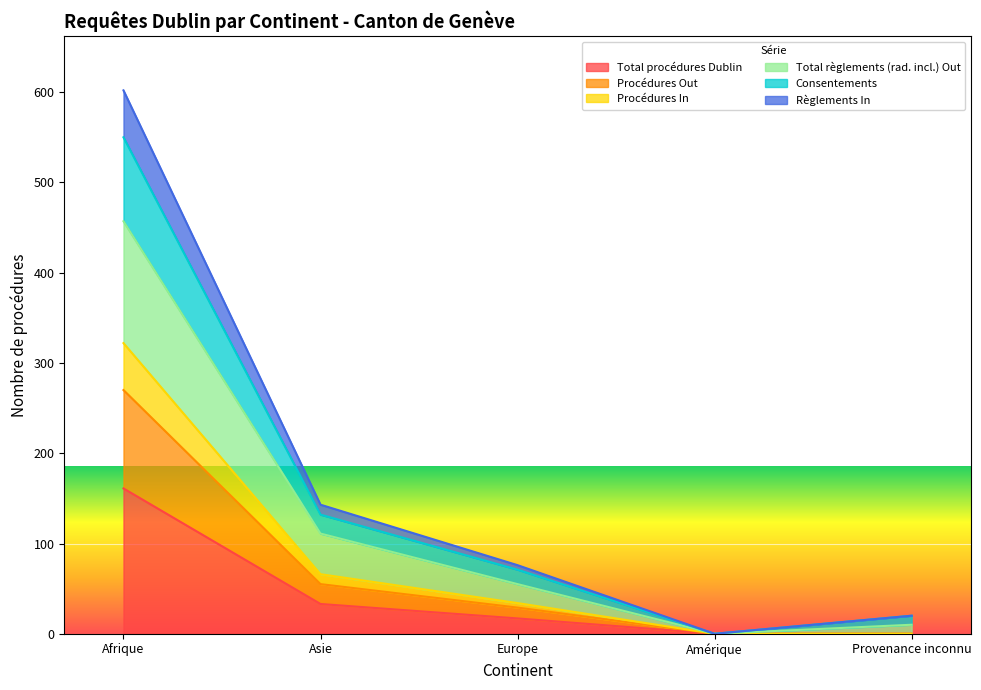

At which label is Règlements In closest to 301?

Asie